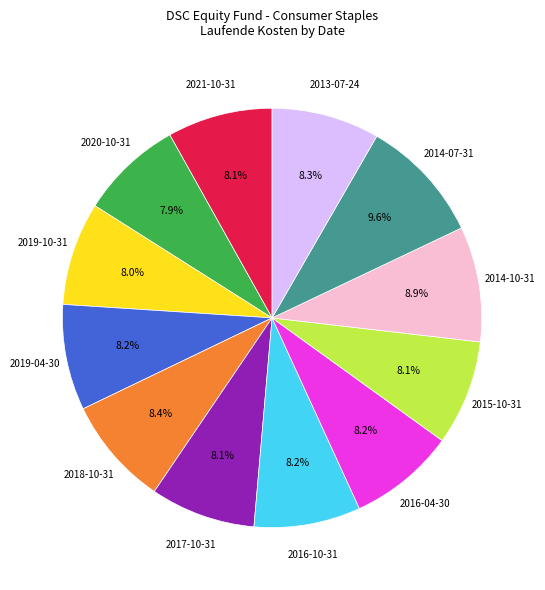

Do 2013-07-24 and 2016-04-30 together represent more than half of the pie?

No